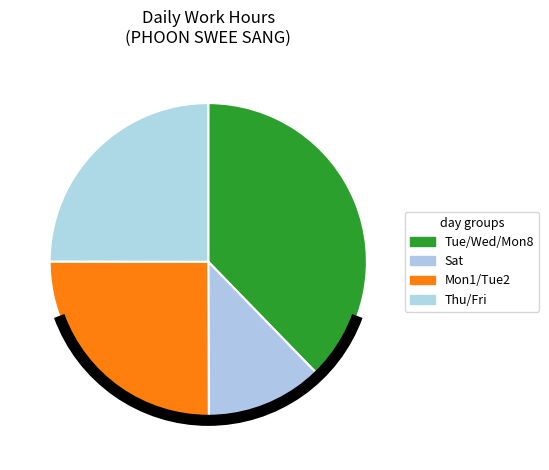

Is there any slice that represents more than half of the pie?

No